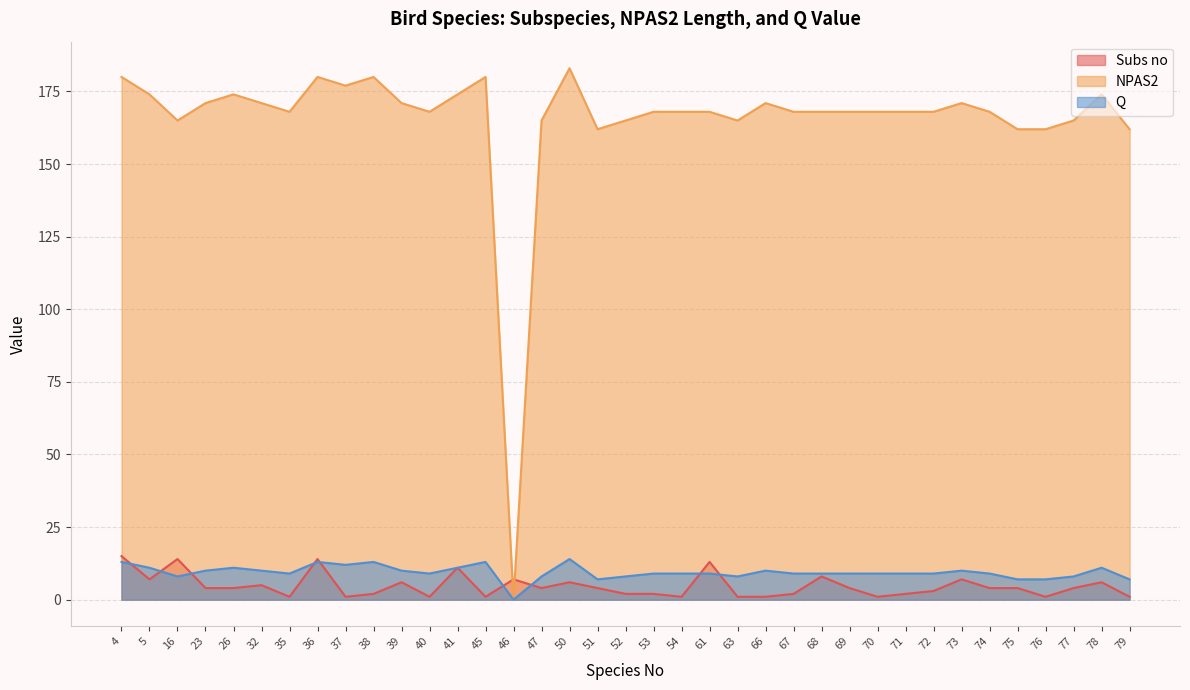

At which category does the chart reach its peak across all series?

50